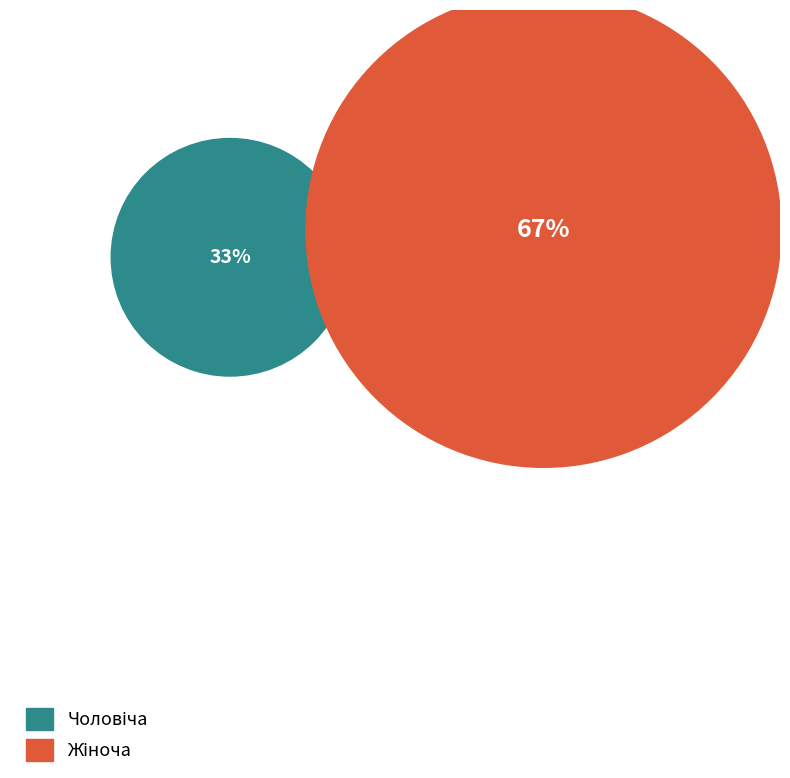

To the nearest percent, what percentage of the pie is Жіноча?

67%